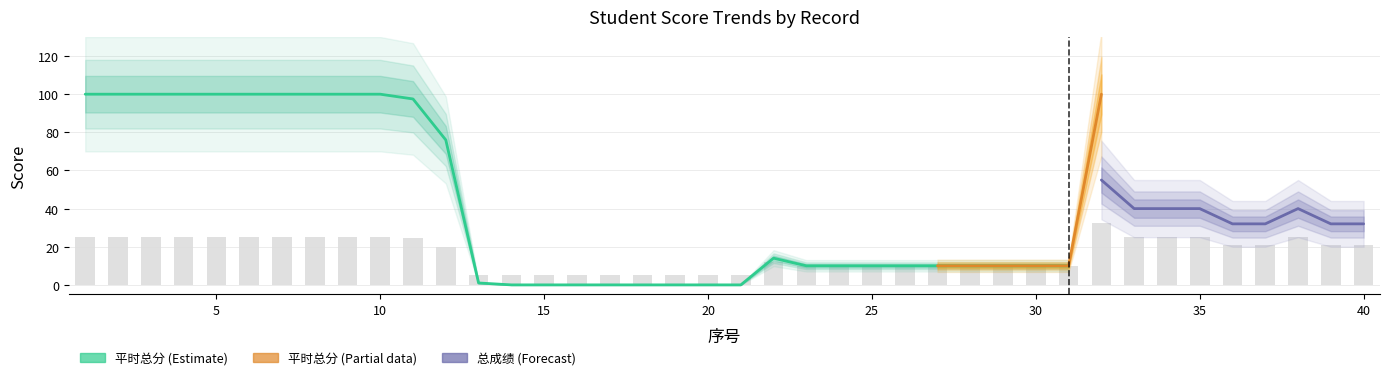

Reading right to left, transcribe all the data shown in this chart.

40=21.0	39=21.0	38=25.0	37=21.0	36=21.0	35=25.0	34=25.0	33=25.0	32=32.5	31=10.0	30=10.0	29=10.0	28=10.0	27=10.0	26=10.0	25=10.0	24=10.0	23=10.0	22=12.0	21=5.0	20=5.0	19=5.0	18=5.0	17=5.0	16=5.0	15=5.0	14=5.0	13=5.0	12=20.0	11=24.5	10=25.0	9=25.0	8=25.0	7=25.0	6=25.0	5=25.0	4=25.0	3=25.0	2=25.0	1=25.0